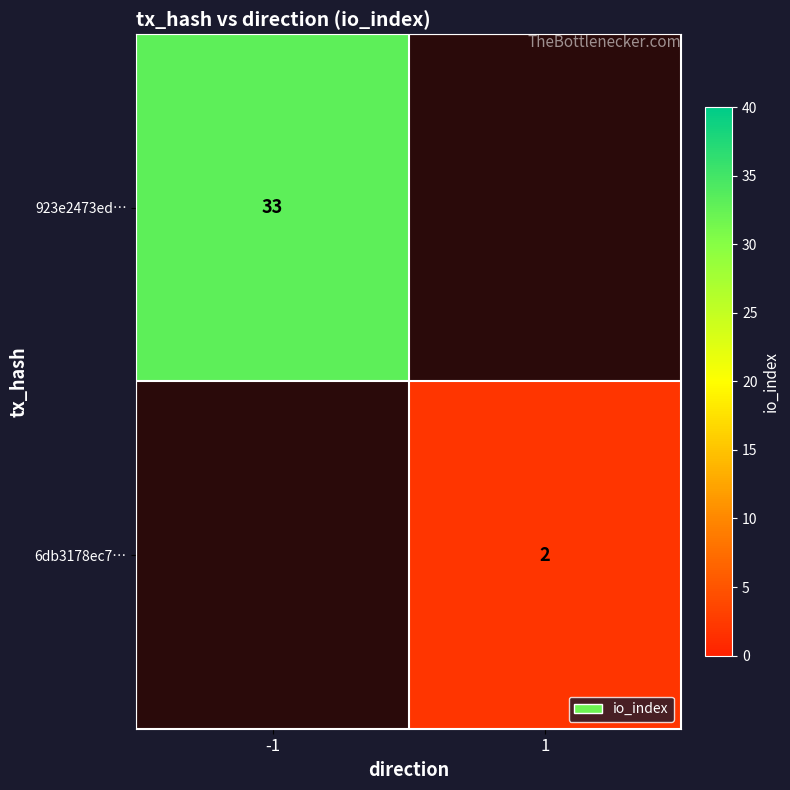

The value of 6db3178ec7… at 1 is 2. True or false?

True